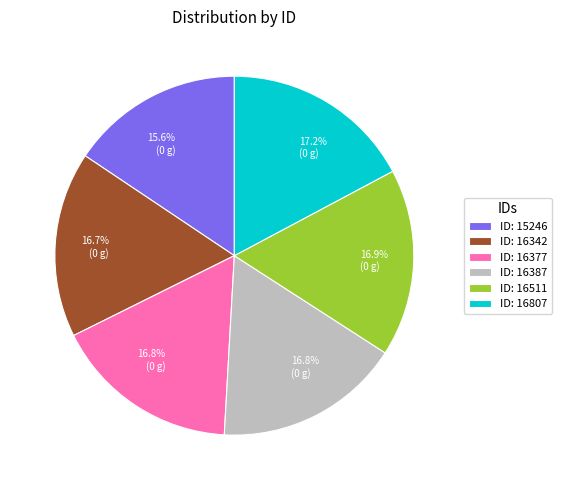

Is there a majority slice in this chart?

No